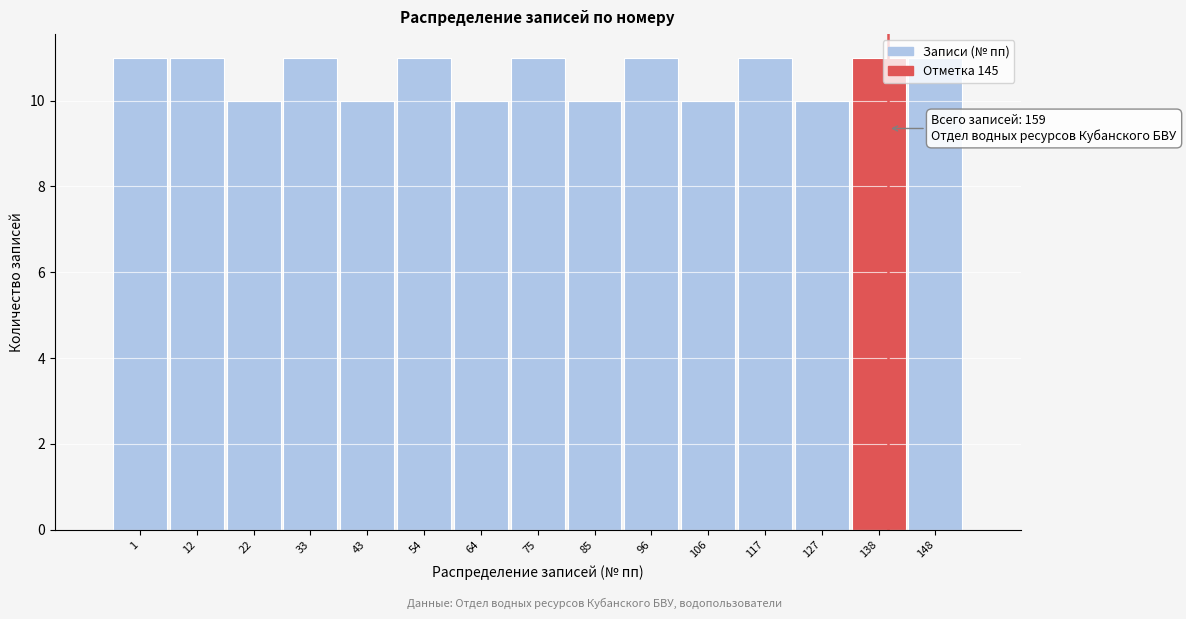

What is the maximum value shown in the chart?

11